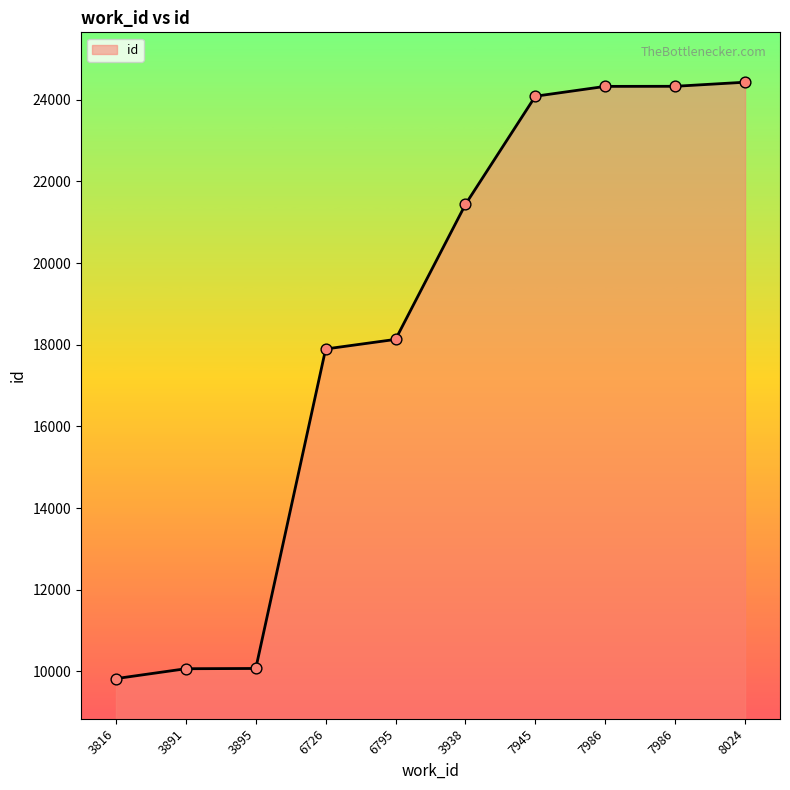

Which has a higher value, 7986 or 3895?

7986